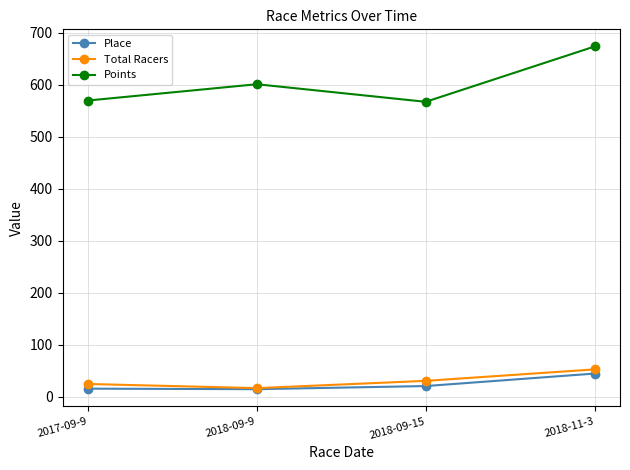

True or false: Place and Points cross at least once.

False